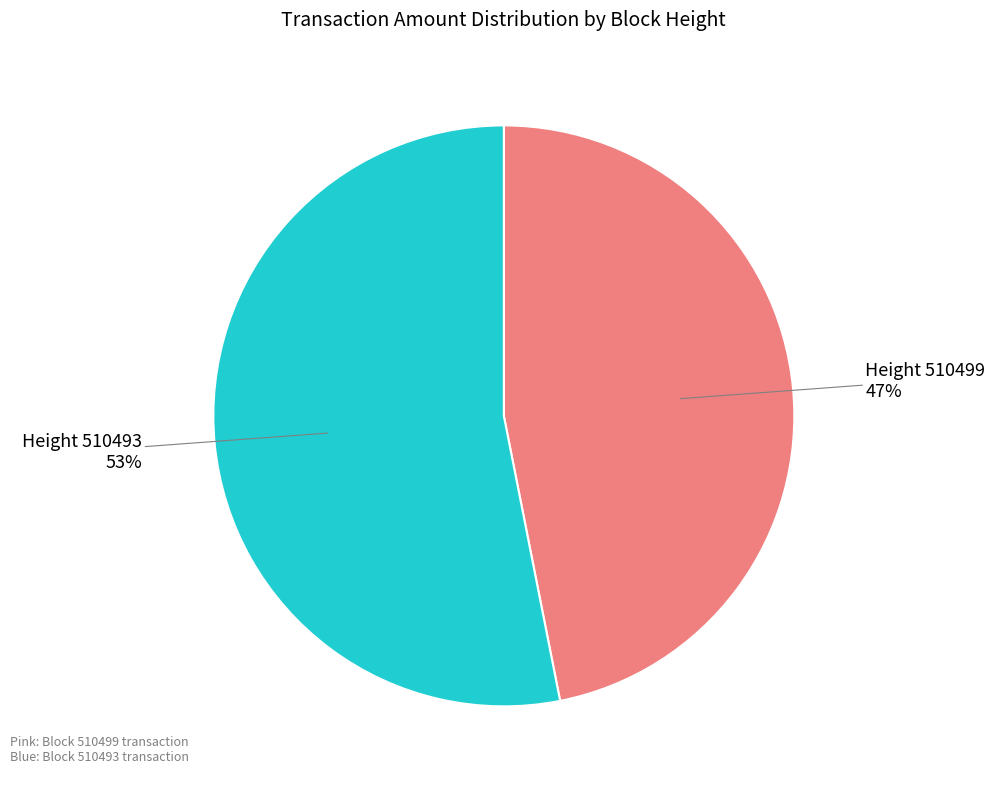

How many slices are in this pie chart?

2